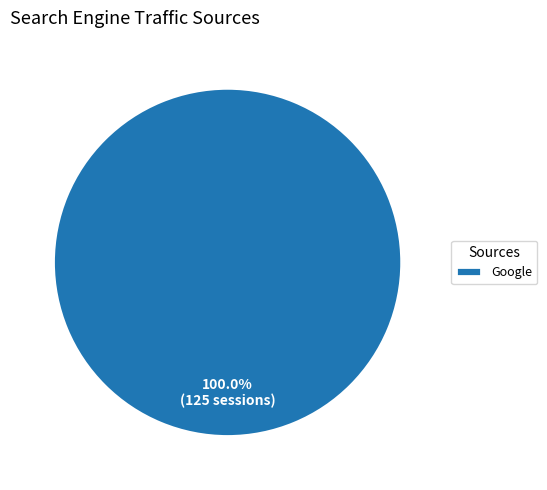

What percentage is the Google slice, to the nearest percent?

100%